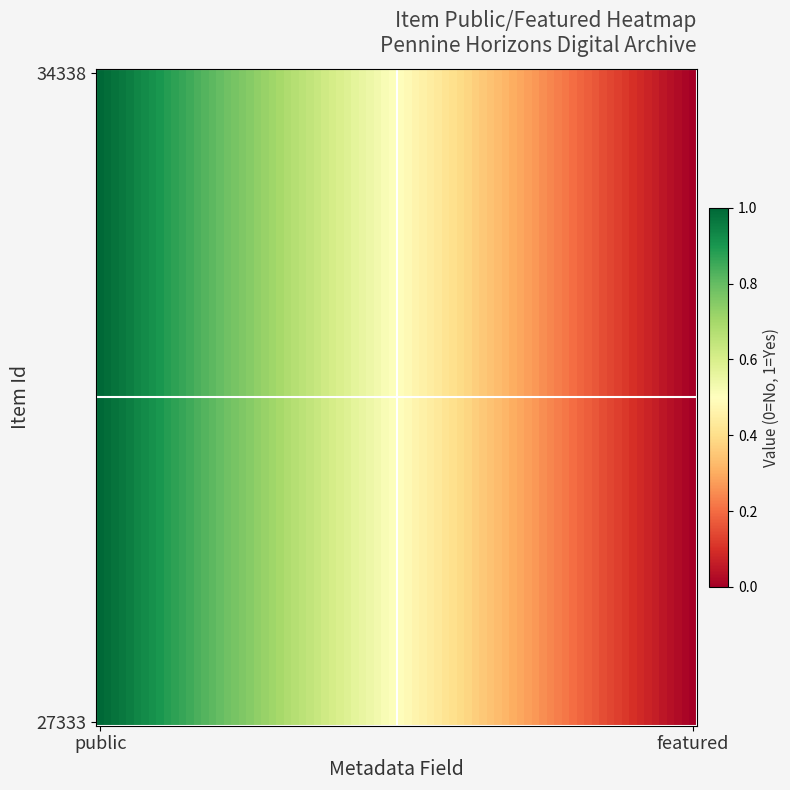

Which series has the largest range (max minus min)?

34338